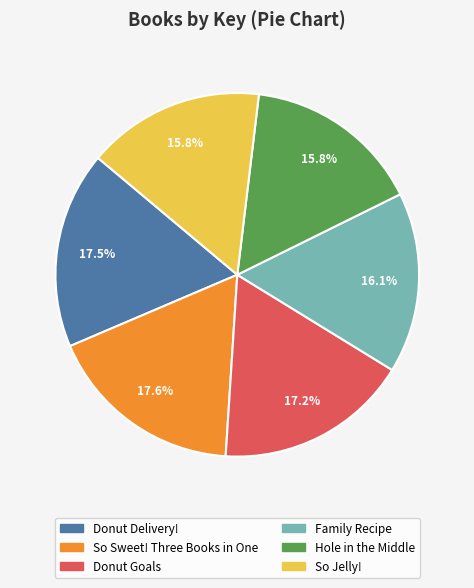

Is So Sweet! Three Books in One the majority of the pie?

No